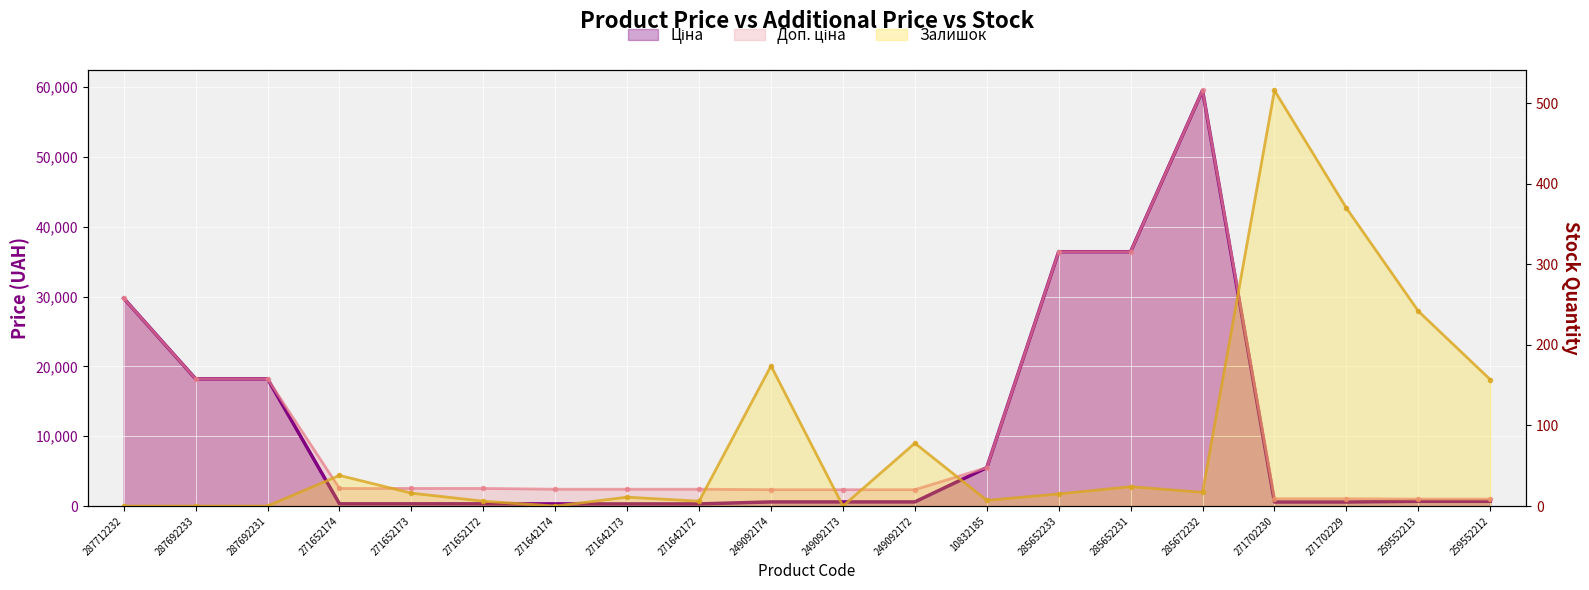

True or false: Залишок has a value of 0.0 at 287692231.

True